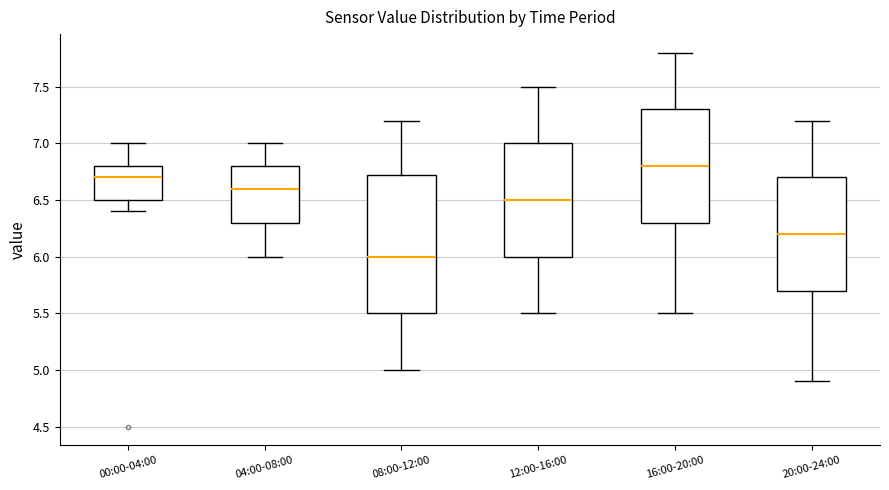

Which box is the tallest, from its lower edge to its upper edge?

08:00-12:00